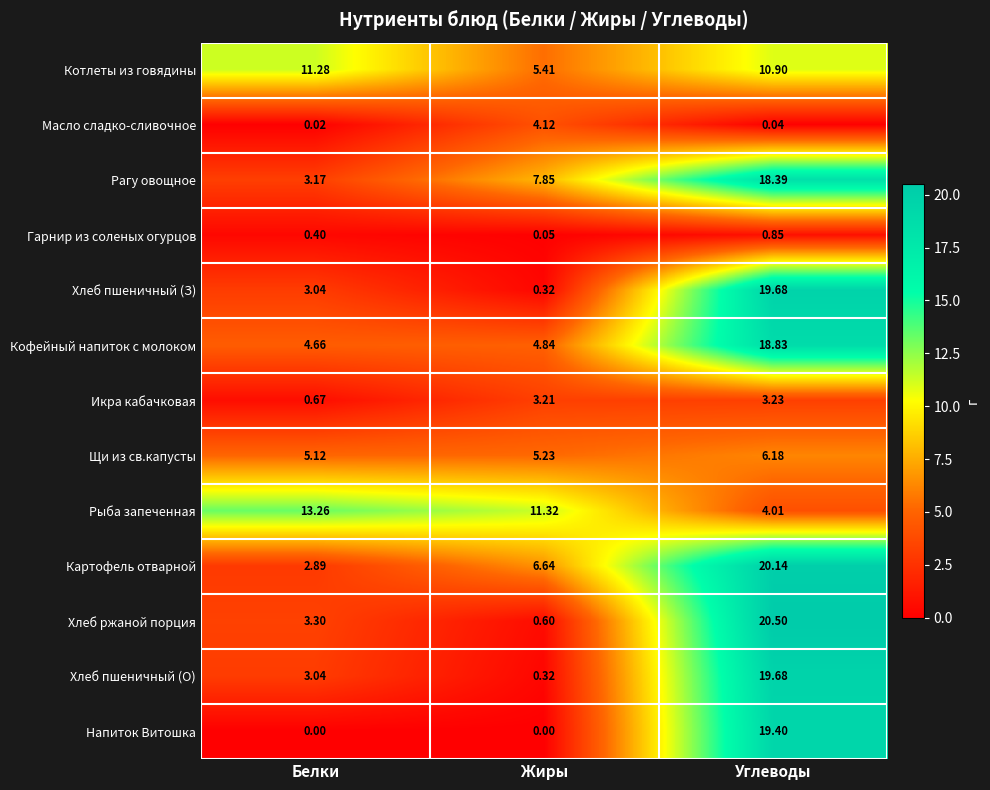

Which series has the largest range (max minus min)?

Хлеб ржаной порция